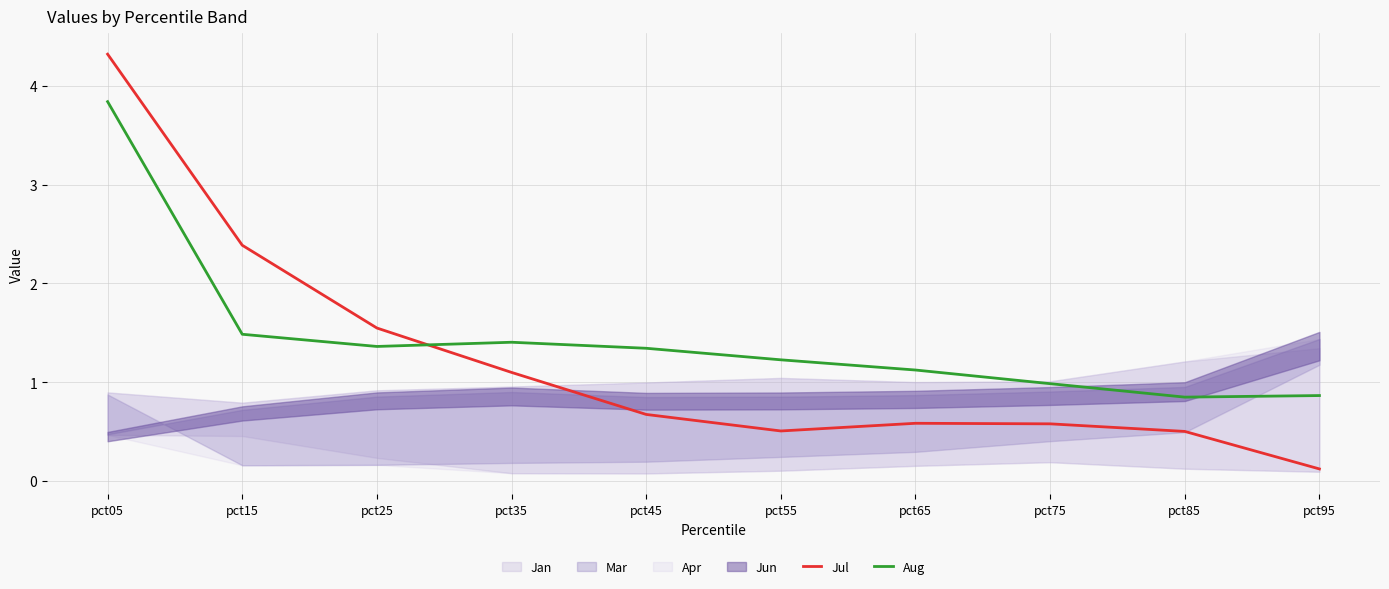

Read the Jul value at pct65.

0.6